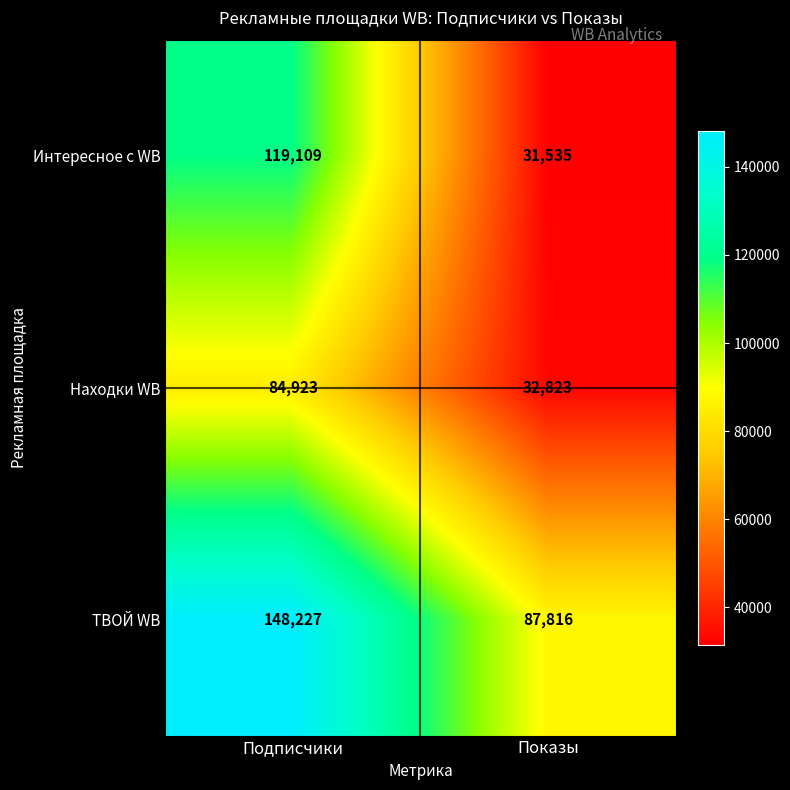

Which series has the largest total across all categories?

ТВОЙ WB